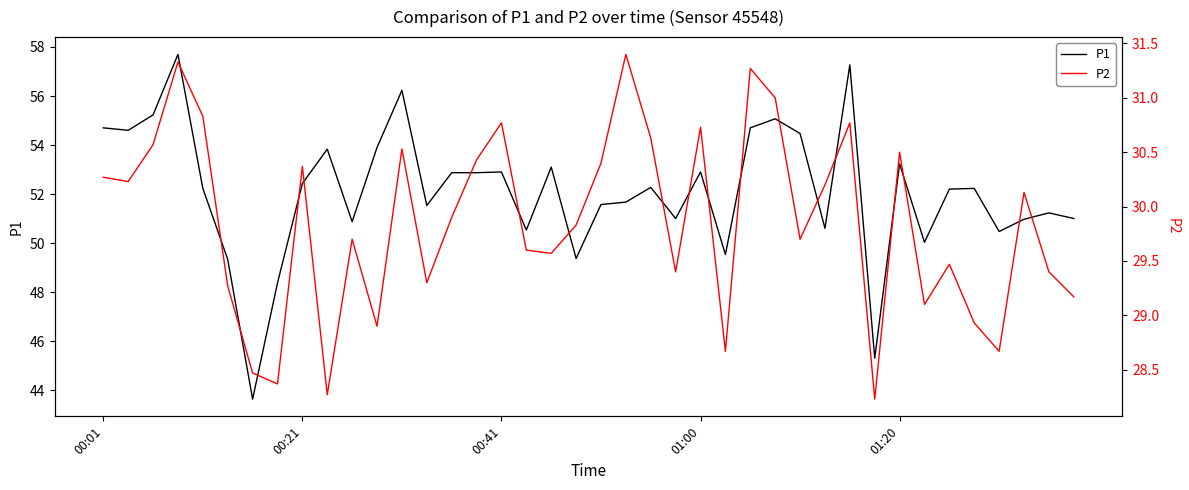

What position from the right is 34?

6